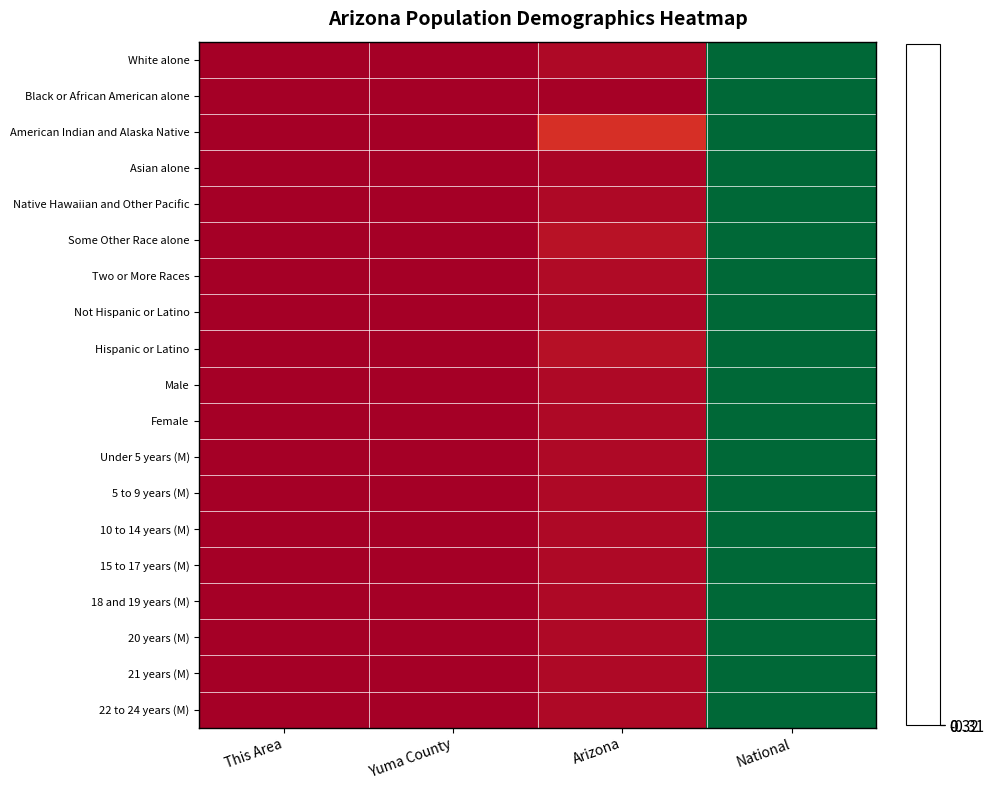

Reading right to left, list all the values displayed in this chart.

White alone: National=0.5	Arizona=-0.5	Yuma County=-0.5	This Area=-0.5
Black or African American alone: National=0.5	Arizona=-0.5	Yuma County=-0.5	This Area=-0.5
American Indian and Alaska Native: National=0.5	Arizona=-0.4	Yuma County=-0.5	This Area=-0.5
Asian alone: National=0.5	Arizona=-0.5	Yuma County=-0.5	This Area=-0.5
Native Hawaiian and Other Pacific: National=0.5	Arizona=-0.5	Yuma County=-0.5	This Area=-0.5
Some Other Race alone: National=0.5	Arizona=-0.5	Yuma County=-0.5	This Area=-0.5
Two or More Races: National=0.5	Arizona=-0.5	Yuma County=-0.5	This Area=-0.5
Not Hispanic or Latino: National=0.5	Arizona=-0.5	Yuma County=-0.5	This Area=-0.5
Hispanic or Latino: National=0.5	Arizona=-0.5	Yuma County=-0.5	This Area=-0.5
Male: National=0.5	Arizona=-0.5	Yuma County=-0.5	This Area=-0.5
Female: National=0.5	Arizona=-0.5	Yuma County=-0.5	This Area=-0.5
Under 5 years (M): National=0.5	Arizona=-0.5	Yuma County=-0.5	This Area=-0.5
5 to 9 years (M): National=0.5	Arizona=-0.5	Yuma County=-0.5	This Area=-0.5
10 to 14 years (M): National=0.5	Arizona=-0.5	Yuma County=-0.5	This Area=-0.5
15 to 17 years (M): National=0.5	Arizona=-0.5	Yuma County=-0.5	This Area=-0.5
18 and 19 years (M): National=0.5	Arizona=-0.5	Yuma County=-0.5	This Area=-0.5
20 years (M): National=0.5	Arizona=-0.5	Yuma County=-0.5	This Area=-0.5
21 years (M): National=0.5	Arizona=-0.5	Yuma County=-0.5	This Area=-0.5
22 to 24 years (M): National=0.5	Arizona=-0.5	Yuma County=-0.5	This Area=-0.5